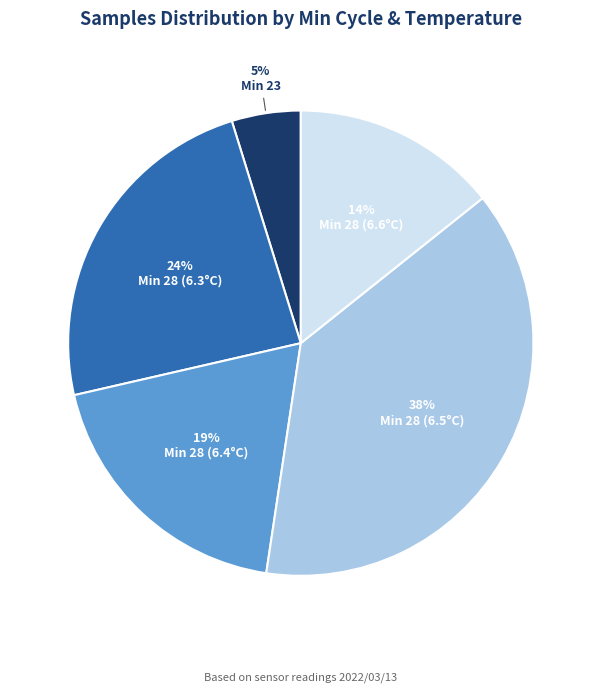

Between Min 28 (6.6°C) and Min 28 (6.4°C), which is larger?

Min 28 (6.4°C)